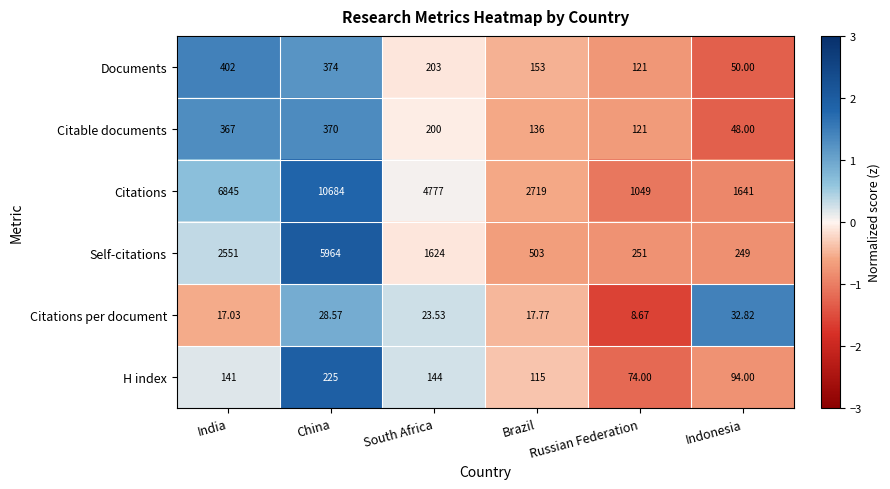

Is the value of Citable documents at South Africa greater than the value of H index at Indonesia?

Yes